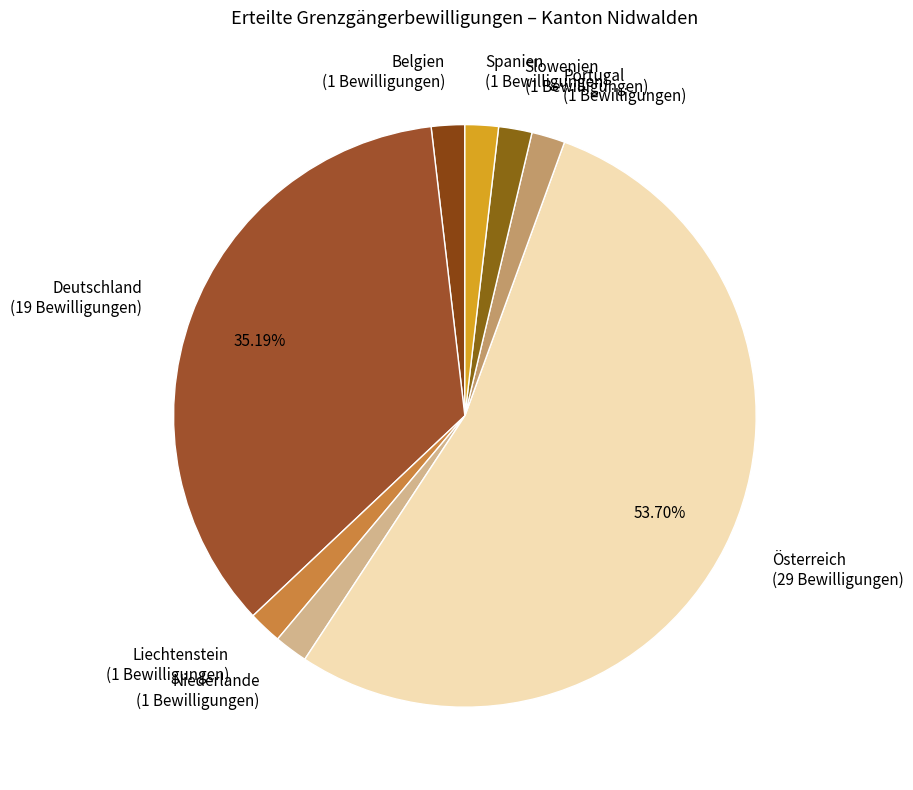

True or false: Portugal accounts for 2% of the total.

True